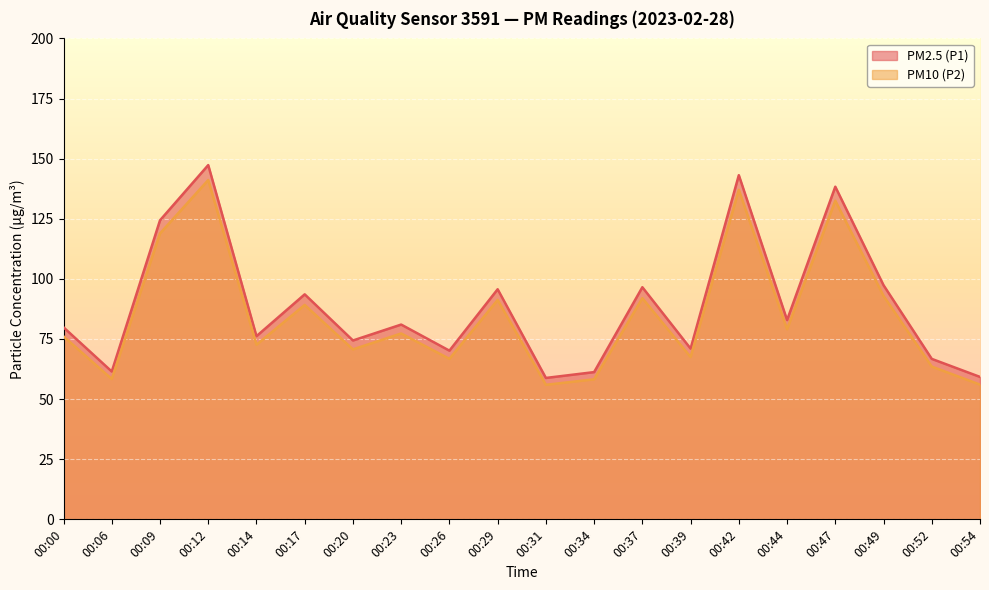

Reading left to right, extract all data points from this chart.

PM2.5 (P1): 79.8	61.5	124.3	147.3	76.2	93.6	74.4	81.0	70.2	95.7	58.8	61.2	96.5	71.0	143.1	82.9	138.3	97.4	66.7	59.2
PM10 (P2): 76.1	58.4	118.9	141.1	72.6	89.2	70.7	77.3	66.8	91.2	56.0	58.2	92.0	67.5	137.0	79.1	132.5	92.9	63.5	56.0